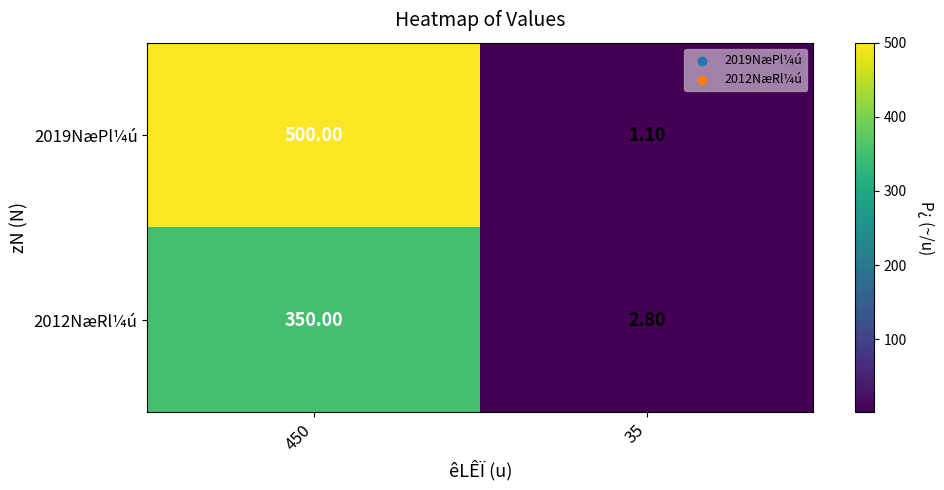

At which category does the chart reach its peak across all series?

450